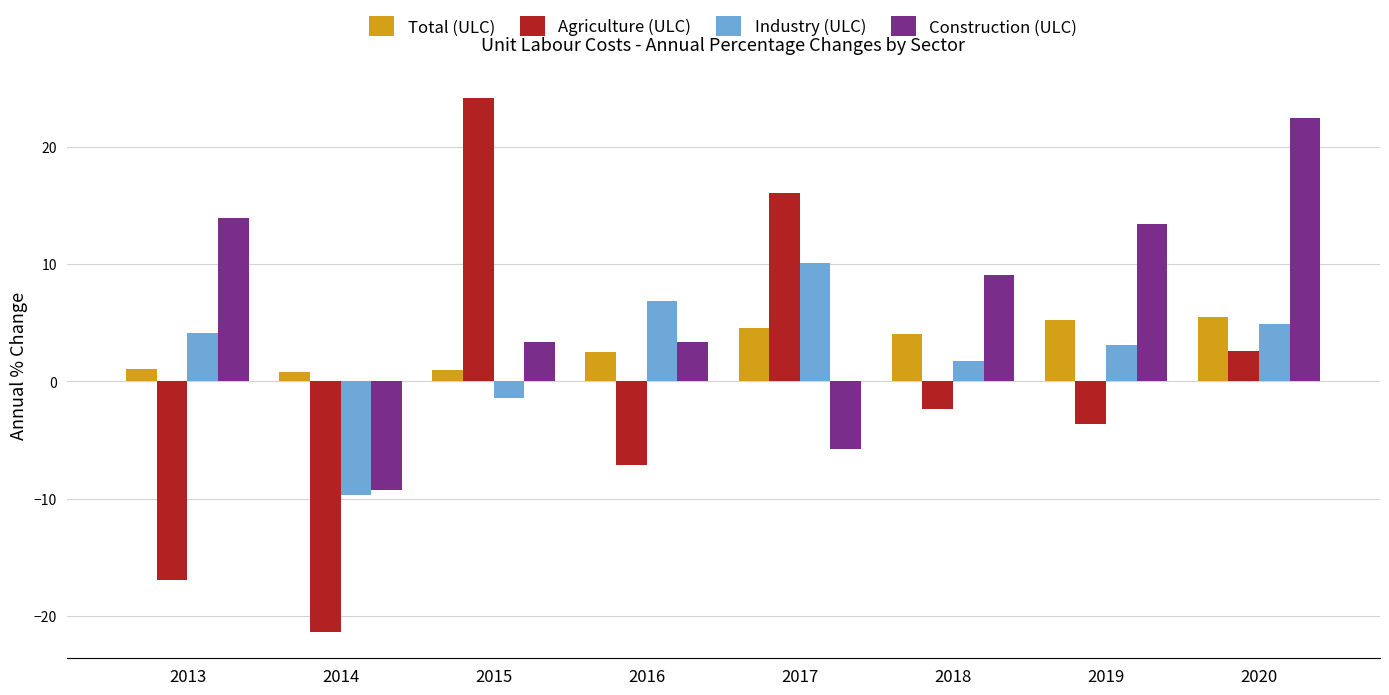

What is the maximum value shown in the chart?

24.2